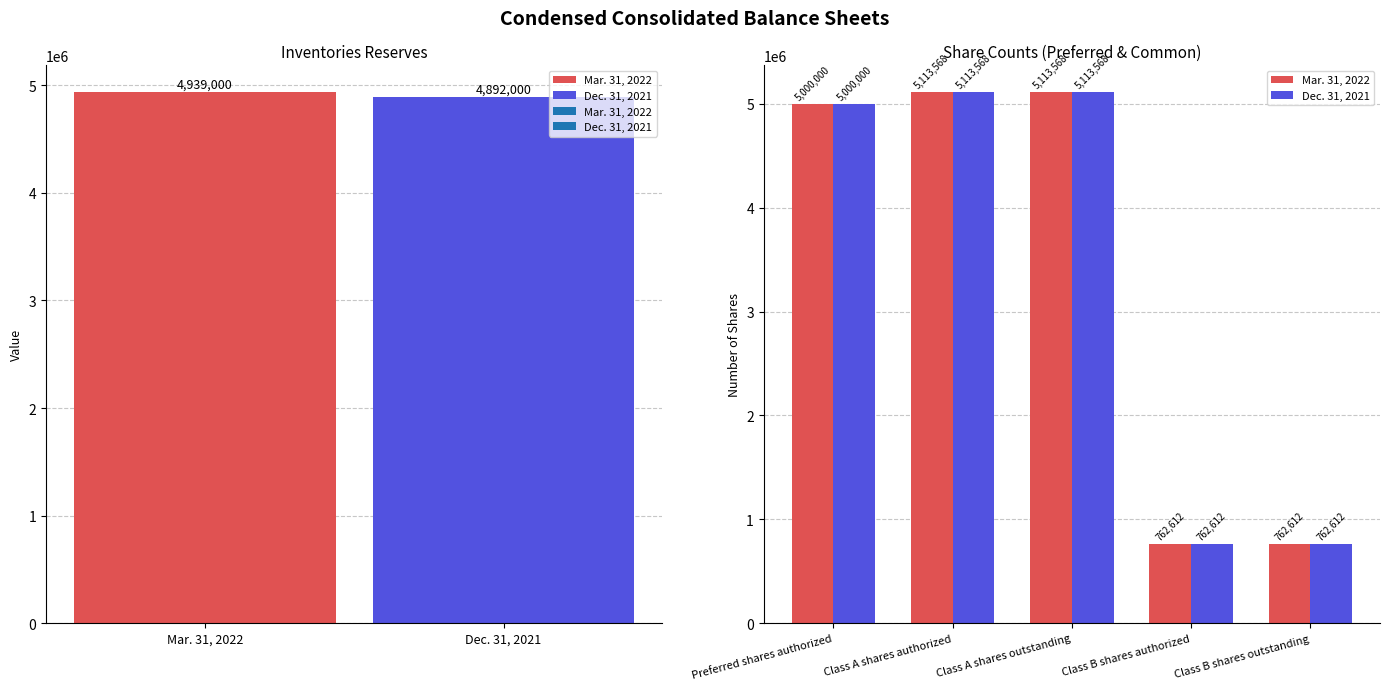

Rank the series at Class A shares authorized from lowest to highest value.

Mar. 31, 2022, Dec. 31, 2021